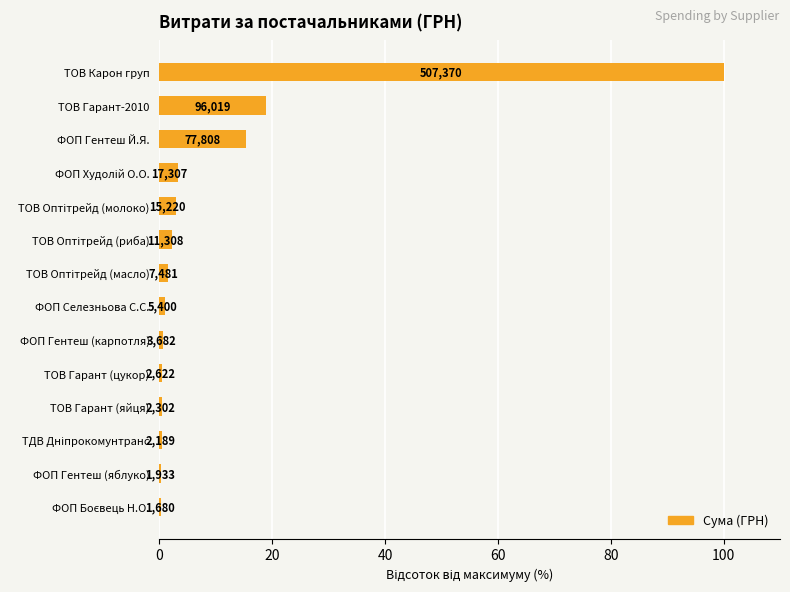

How many bars are there in total?

14